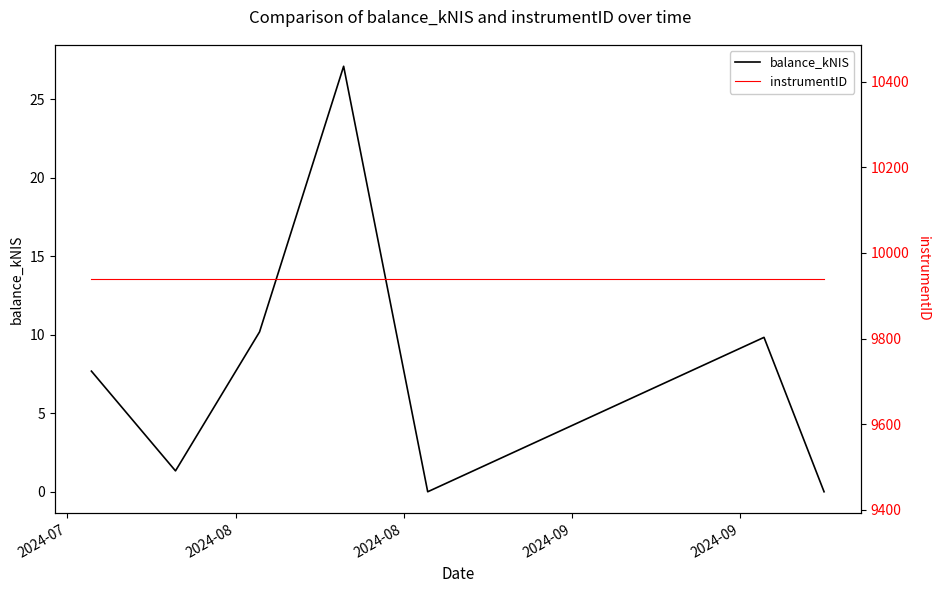

What is the maximum value for balance_kNIS?

27.1